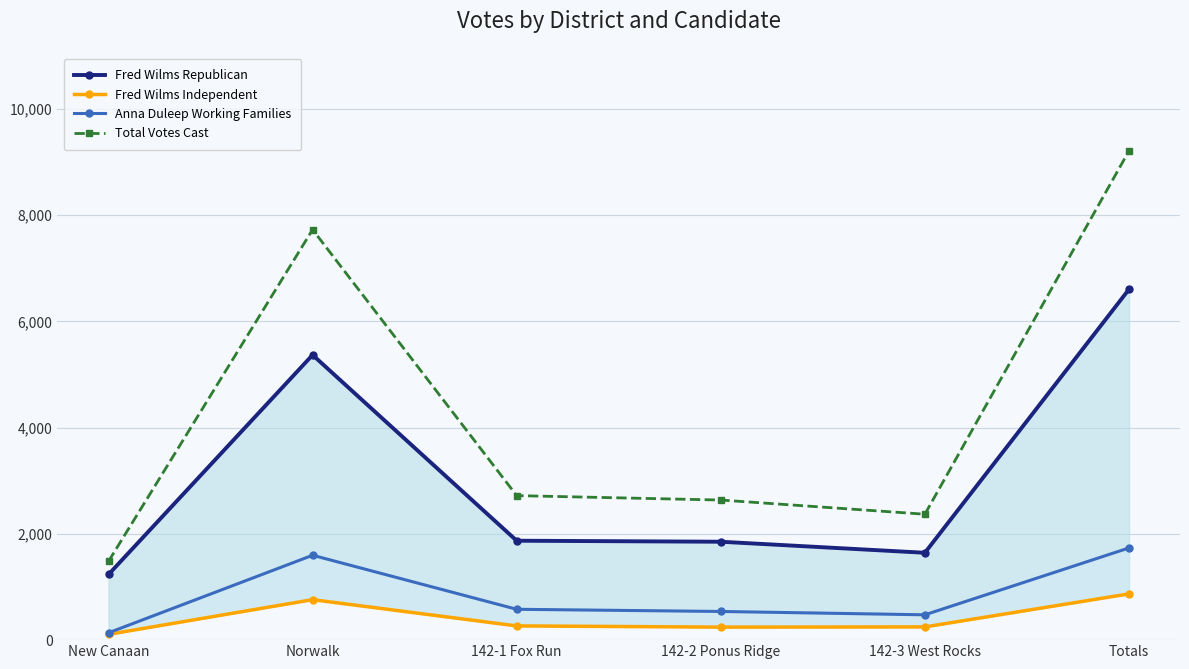

At how many categories does at least one series exceed 4207?

2